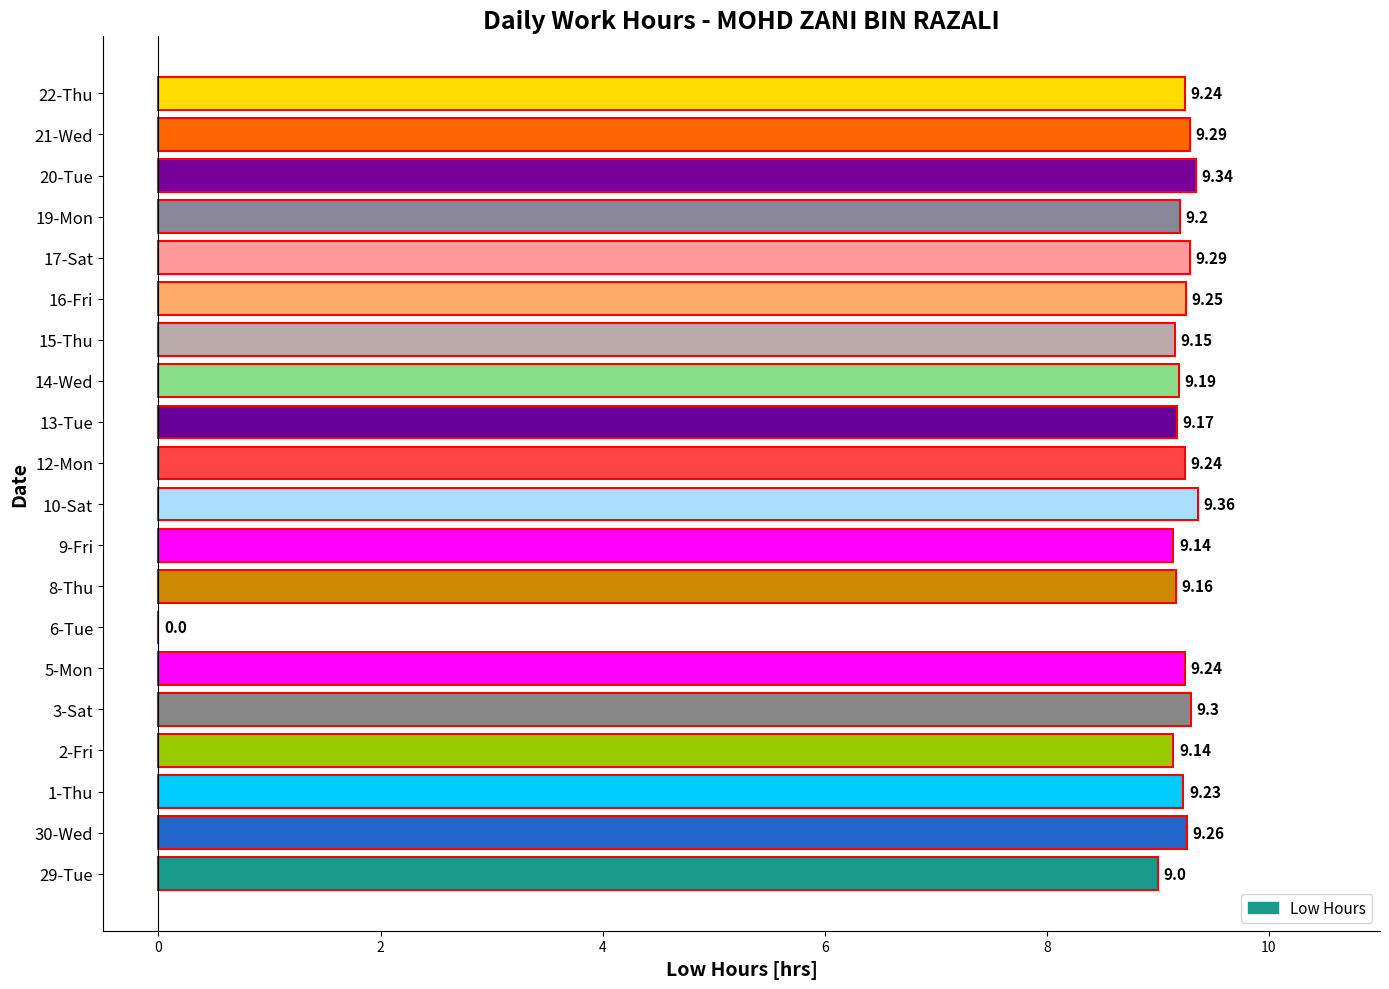

What is the sum of all values?

175.2